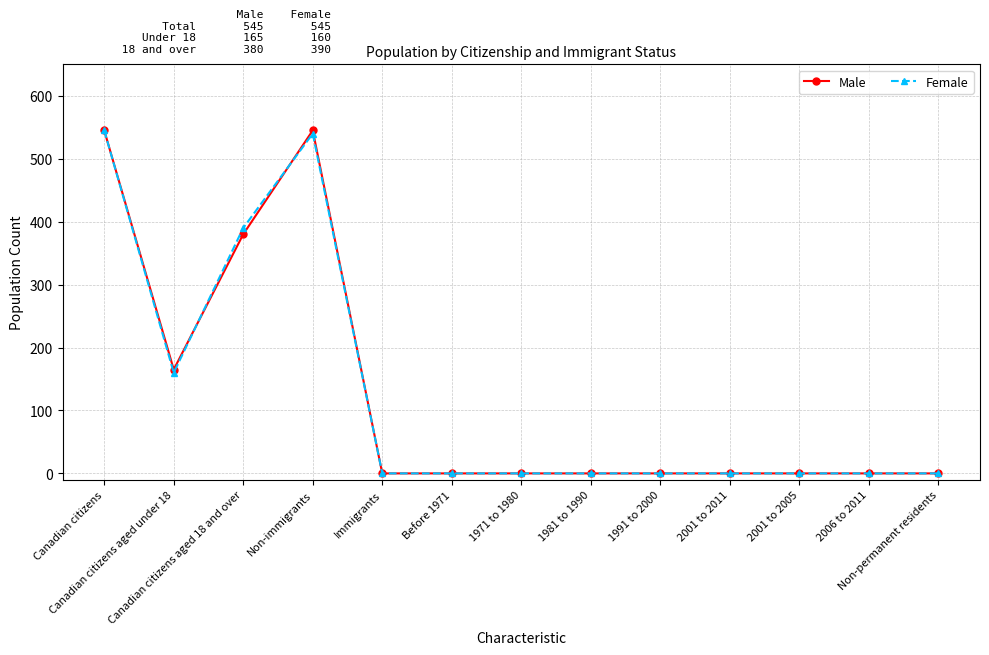

What is the greatest value displayed?

545